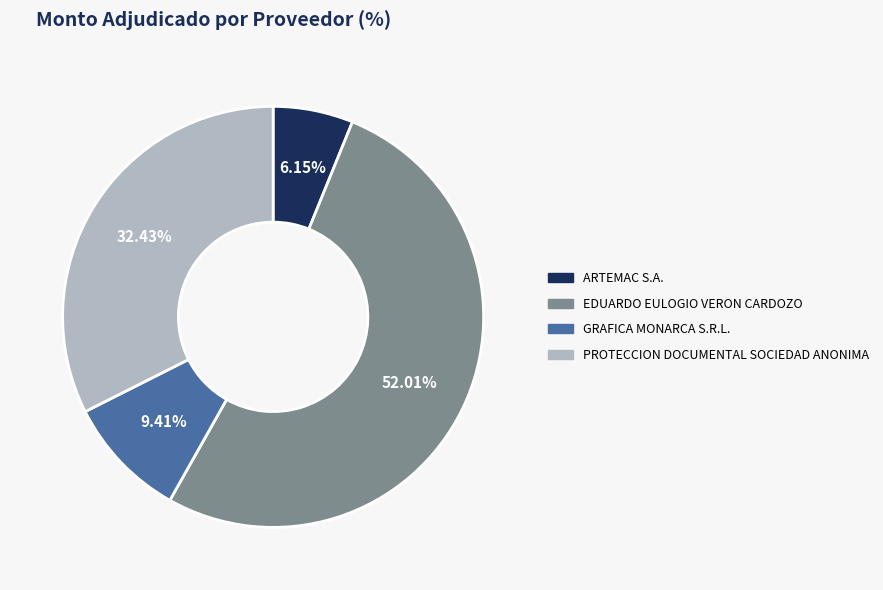

Between GRAFICA MONARCA S.R.L. and PROTECCION DOCUMENTAL SOCIEDAD ANONIMA, which is larger?

PROTECCION DOCUMENTAL SOCIEDAD ANONIMA